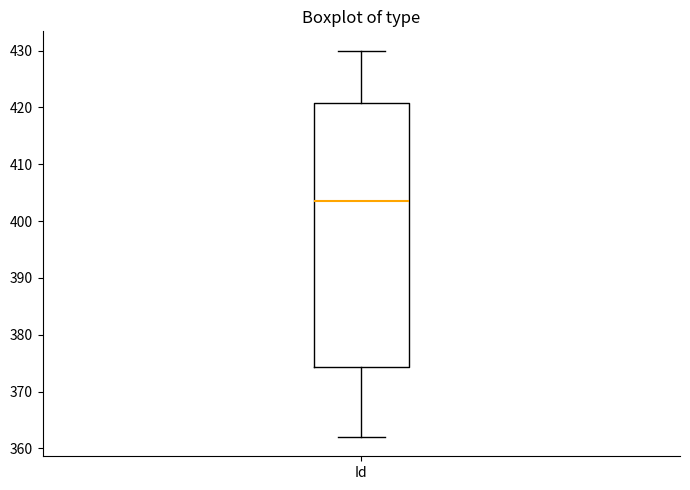

Read this box plot against the y-axis: the position of the median line, the range covered by the box, and the ends of both whiskers. The values are not printed on the chart, so give them approximately, as read against the axis.

median 404, box 374 to 421, whiskers 362 to 430